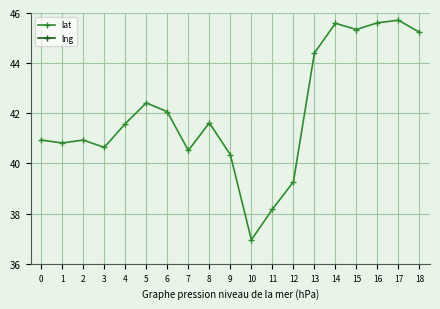

Count the number of categories in the chart.

19